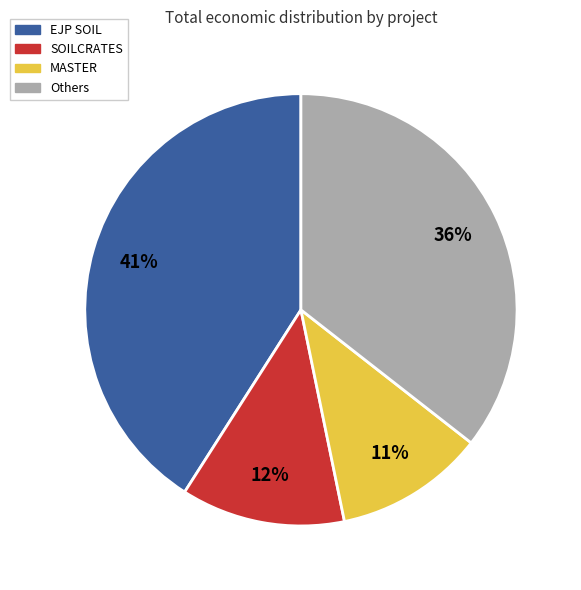

Combined, do SOILCRATES and Others account for over 50%?

No